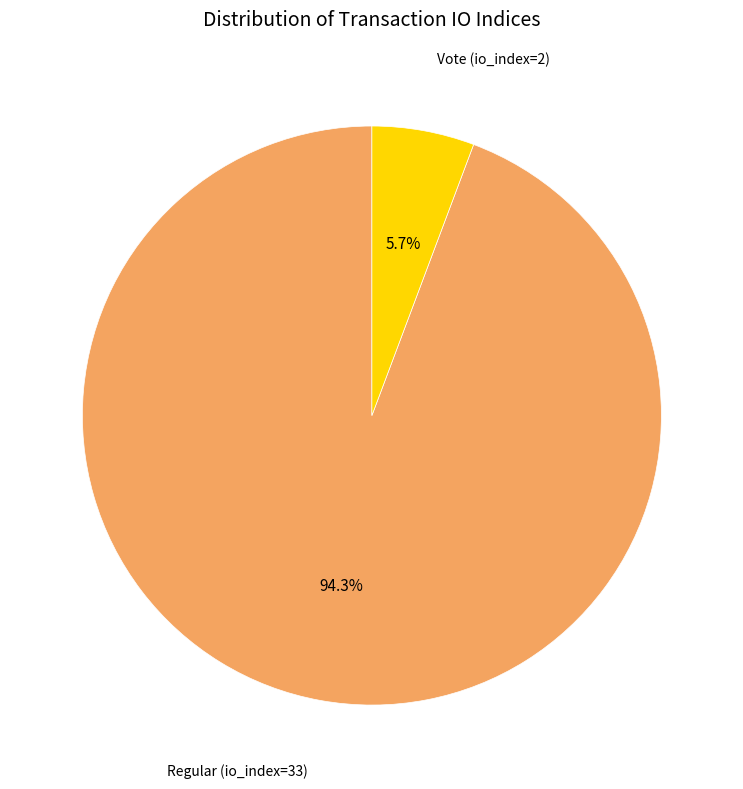

Is there any slice that represents more than half of the pie?

Yes